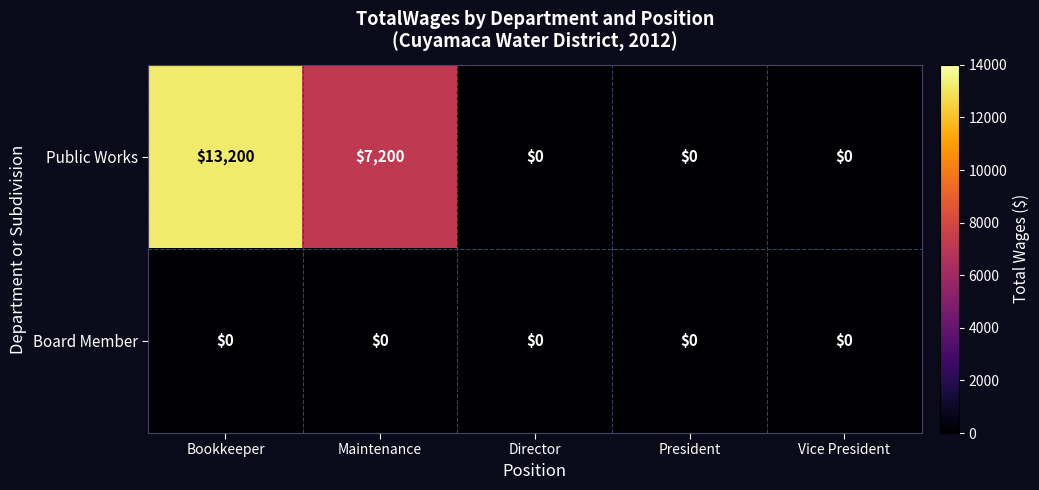

What is the difference between the second highest and minimum values in the Public Works series?

7200